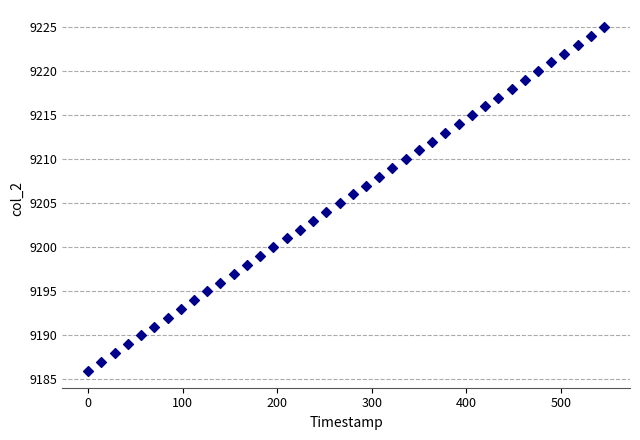

Count the number of points in this scatter plot.

40